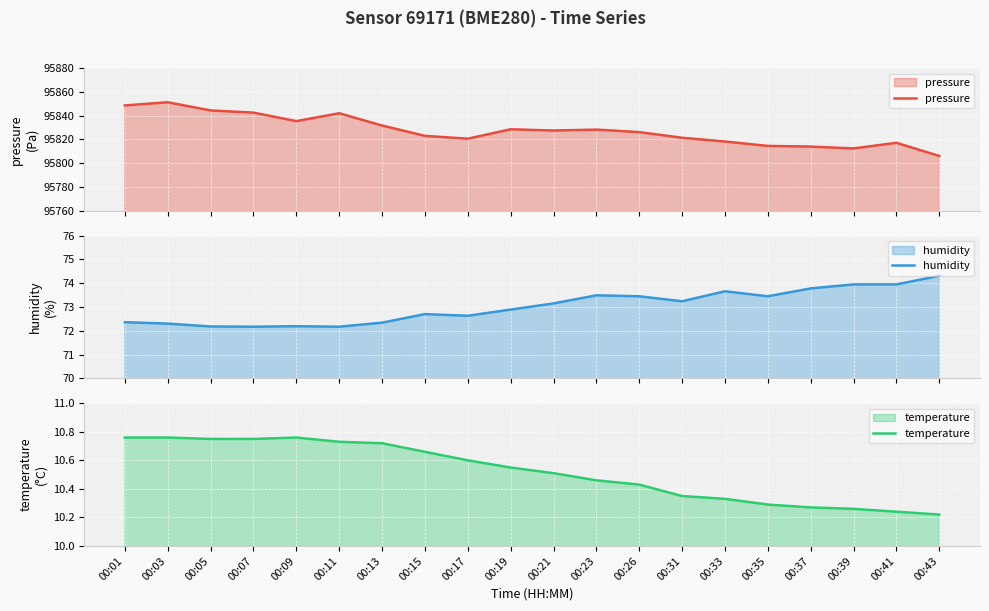

Which series has the largest range (max minus min)?

pressure